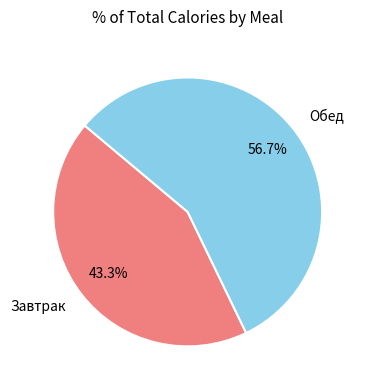

How much of the chart is everything except Обед?

43.3%